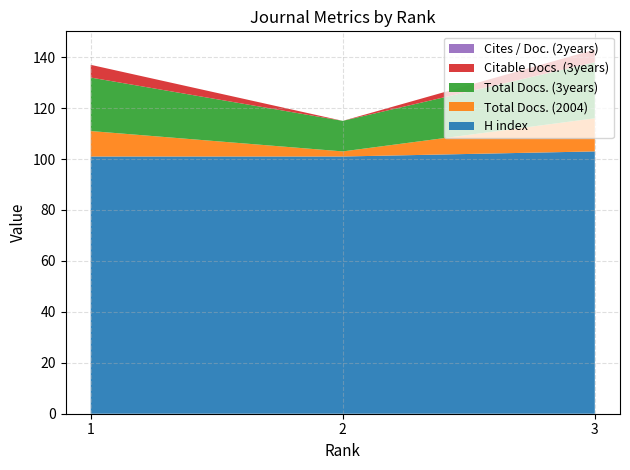

Reading left to right, what are all the values shown in this chart?

H index: 1=101	2=101	3=103
Total Docs. (2004): 1=10	2=2	3=13
Total Docs. (3years): 1=21	2=12	3=22
Citable Docs. (3years): 1=5	2=0	3=5
Cites / Doc. (2years): 1=0	2=0	3=0